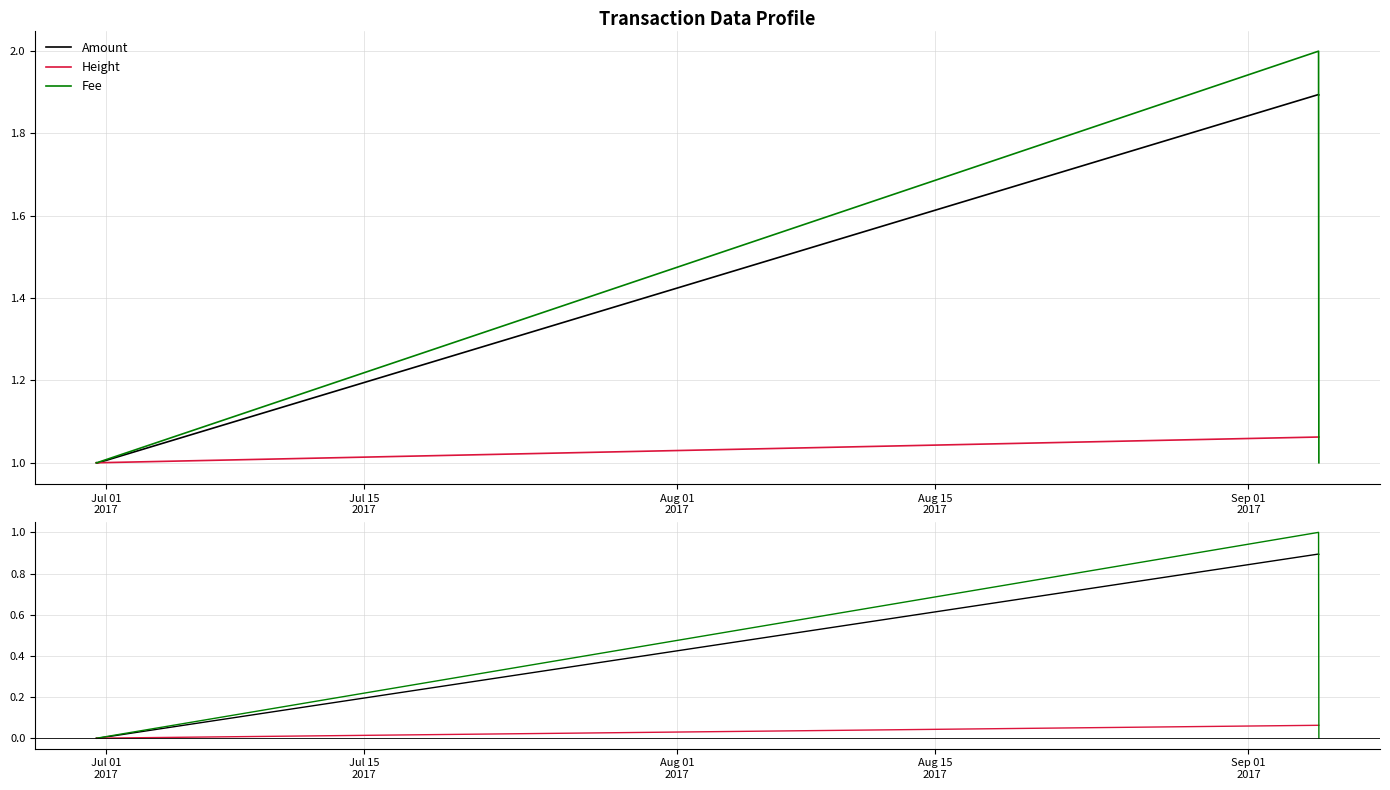

What are all the series names shown in the legend?

Amount, Height, Fee